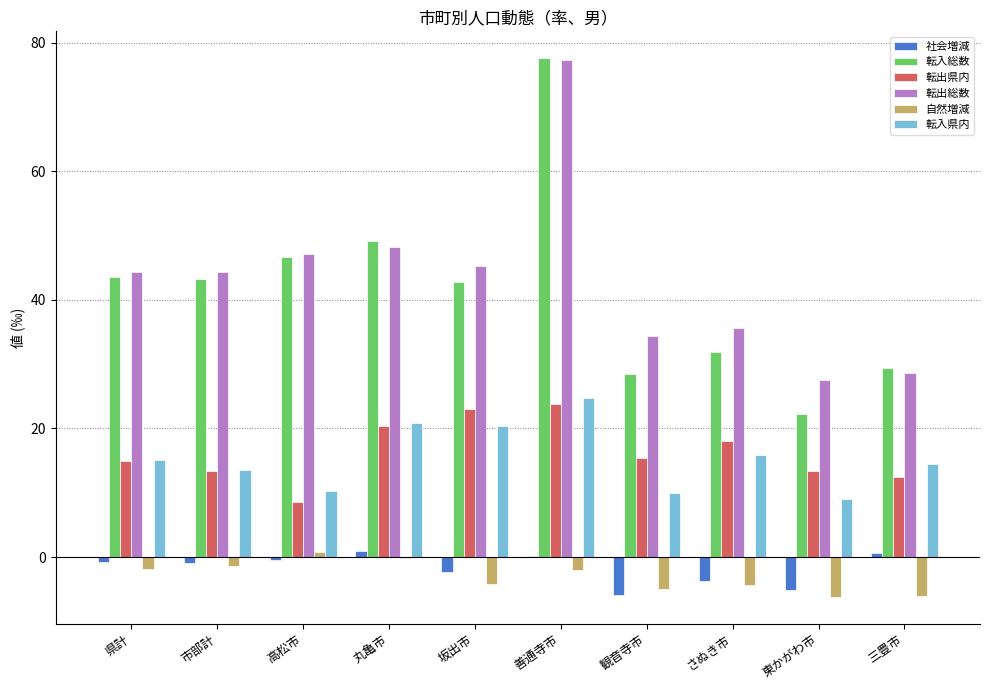

Read the 社会増減 value at さぬき市.

-3.8